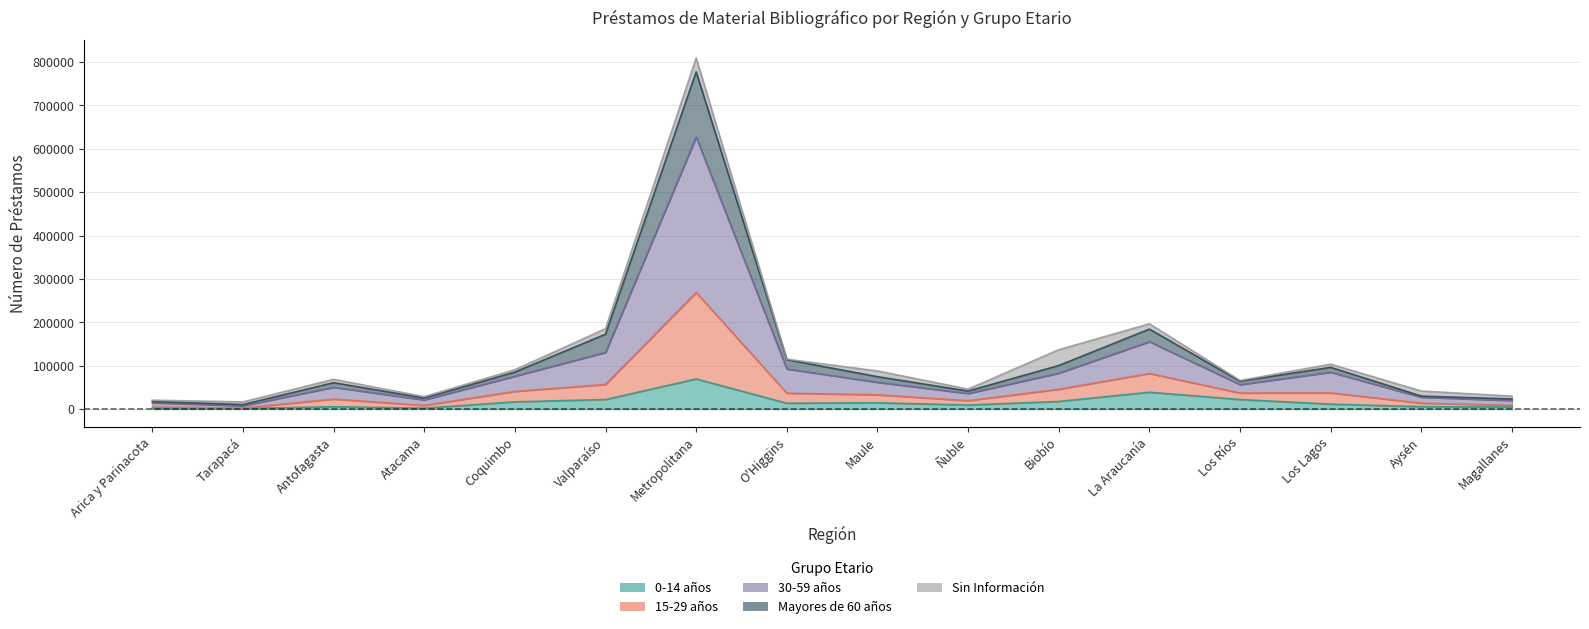

At which category does 15-29 años reach its first local peak?

Antofagasta